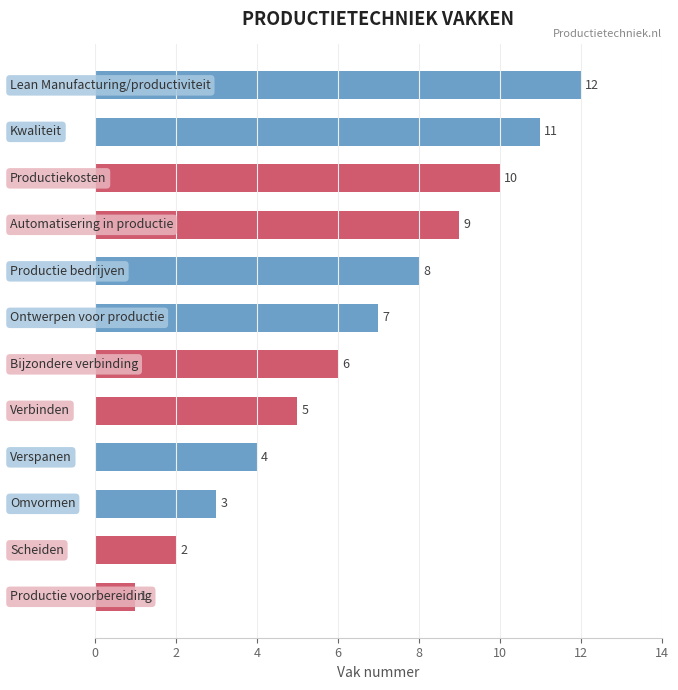

Approximately how many times larger is the value at 8 compared to 14?

0.6